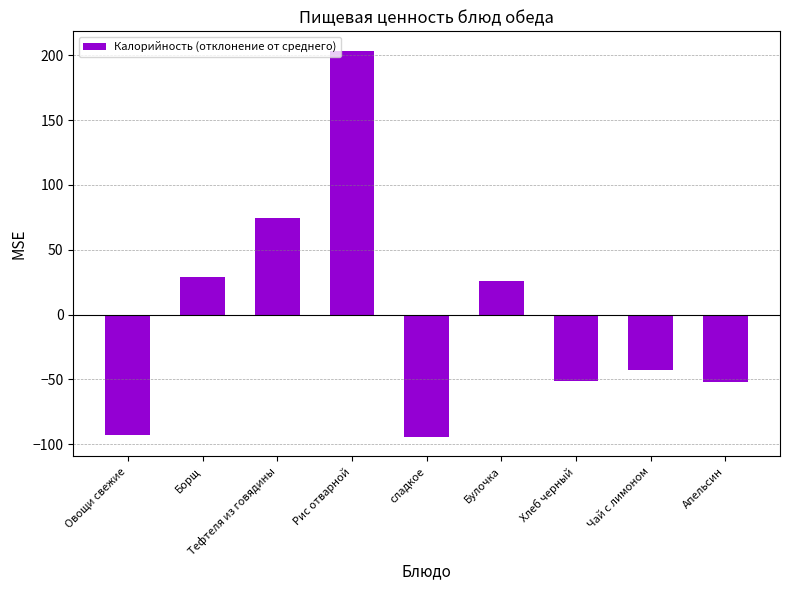

True or false: the data shows 35.9 at Тефтеля из говядины.

False